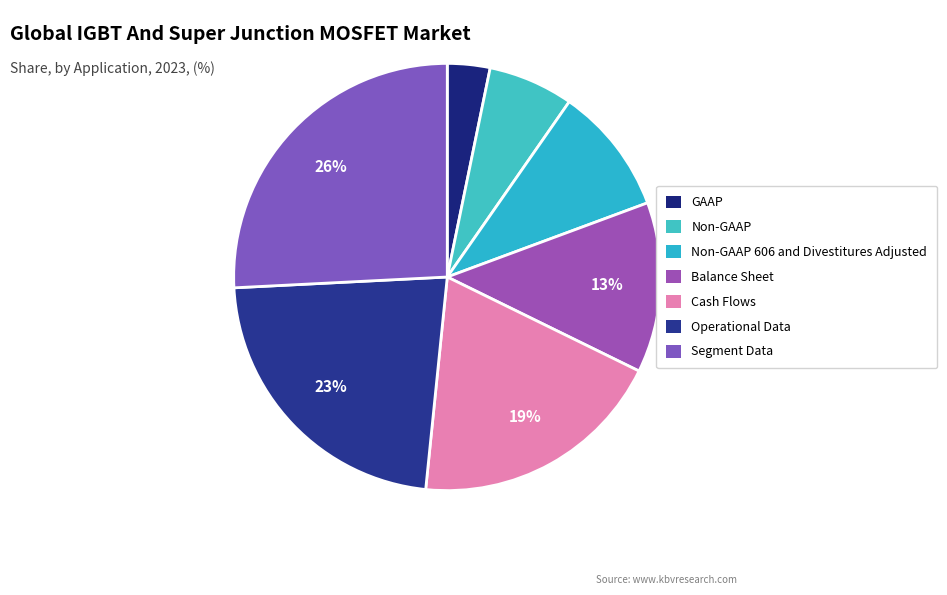

To the nearest percent, what is the combined percentage of GAAP and Segment Data?

29%